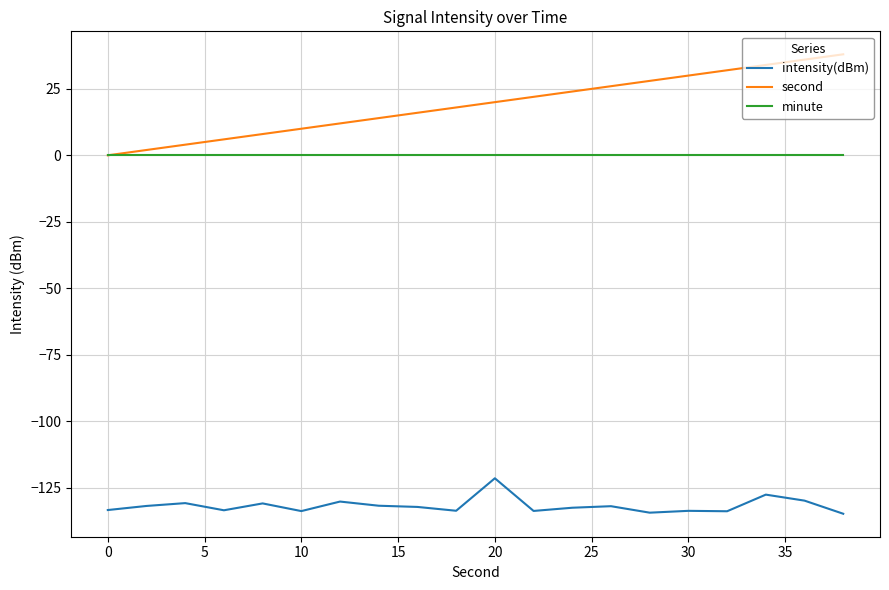

What is the smallest value displayed?

-134.9